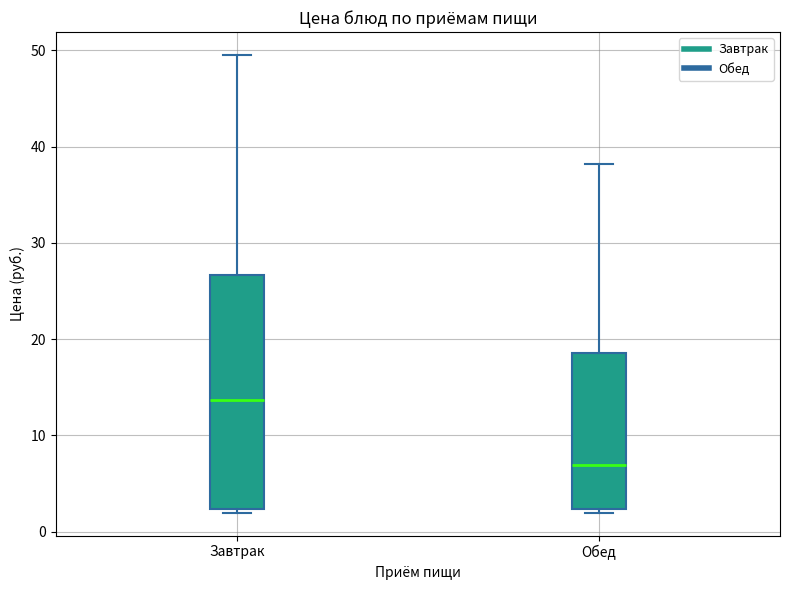

Reading left to right, transcribe this box plot: for each box, give where its median line is, the range the box spans, and where its two whiskers end, as read against the y-axis. The values are not printed on the chart, so give them approximately, as read against the axis.

Завтрак: median 14, box 2 to 27, whiskers 2 (just below the box's lower edge) to 50
Обед: median 7, box 2 to 19, whiskers 2 (just below the box's lower edge) to 38